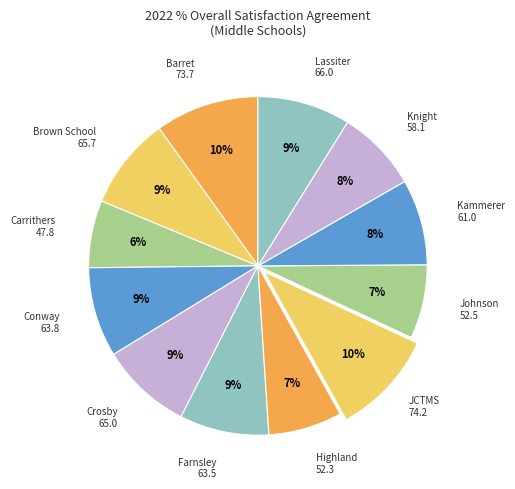

Count the number of slices in the pie.

12